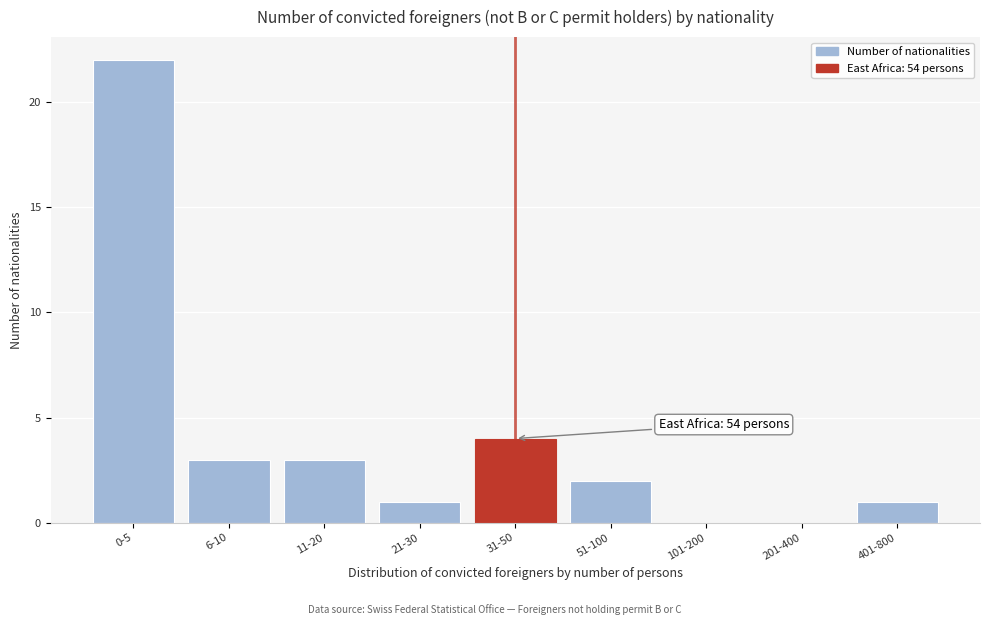

Reading right to left, extract all data points from this chart.

401-800=1	201-400=0	101-200=0	51-100=2	31-50=4	21-30=1	11-20=3	6-10=3	0-5=22